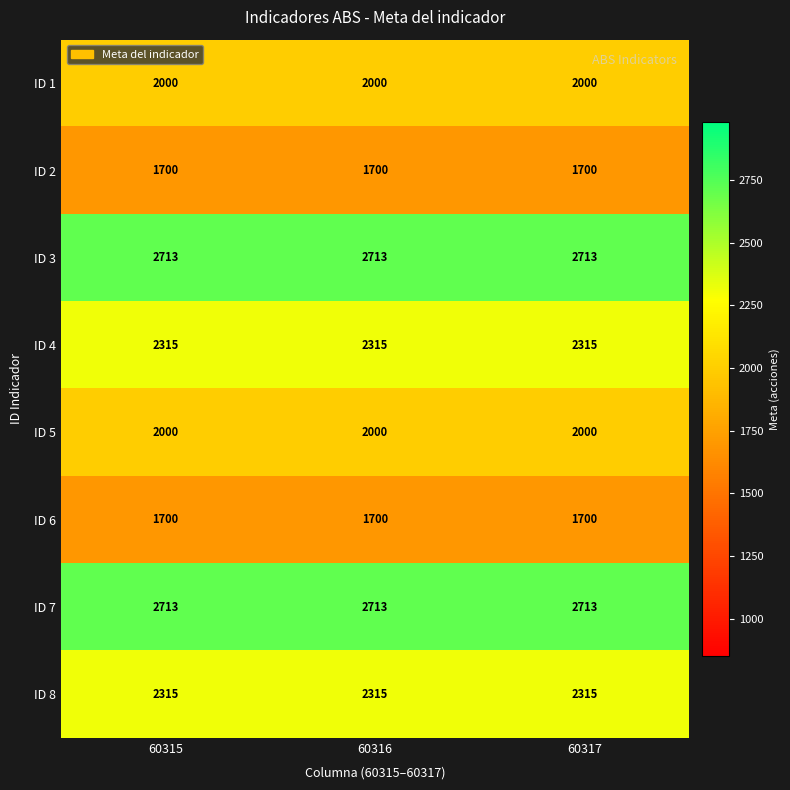

How many series are shown in this chart?

8